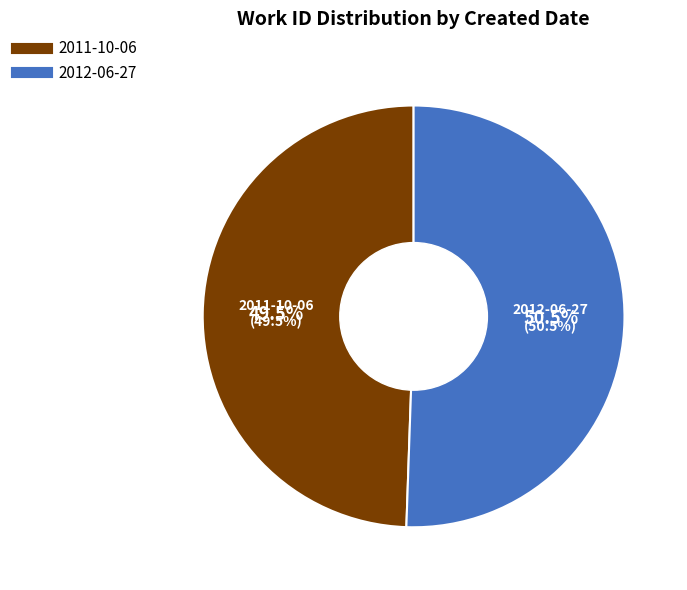

Which category has the biggest portion of the pie?

2012-06-27